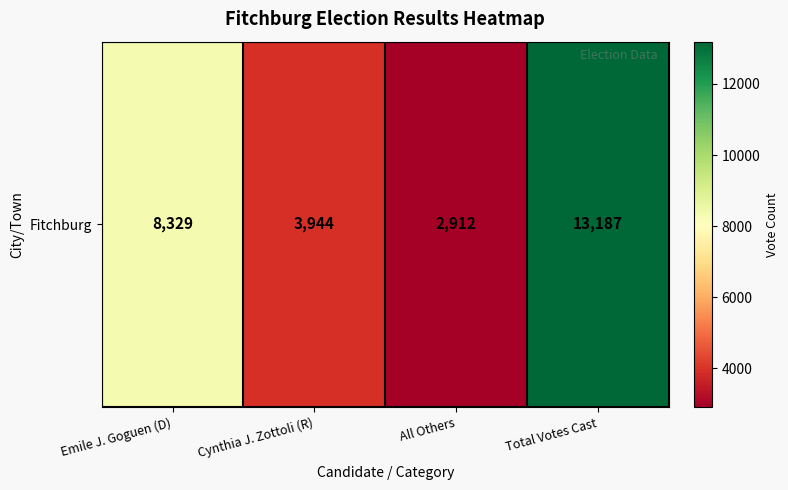

Which has a higher value, Total Votes Cast or Cynthia J. Zottoli (R)?

Total Votes Cast